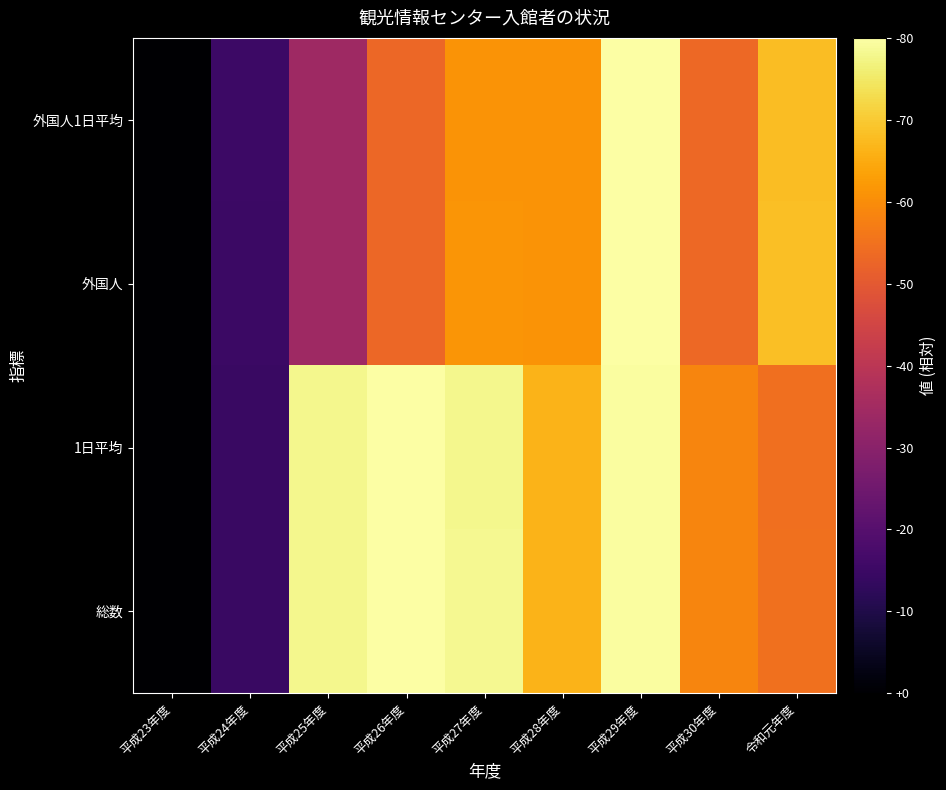

At how many categories does at least one series exceed 0?

8